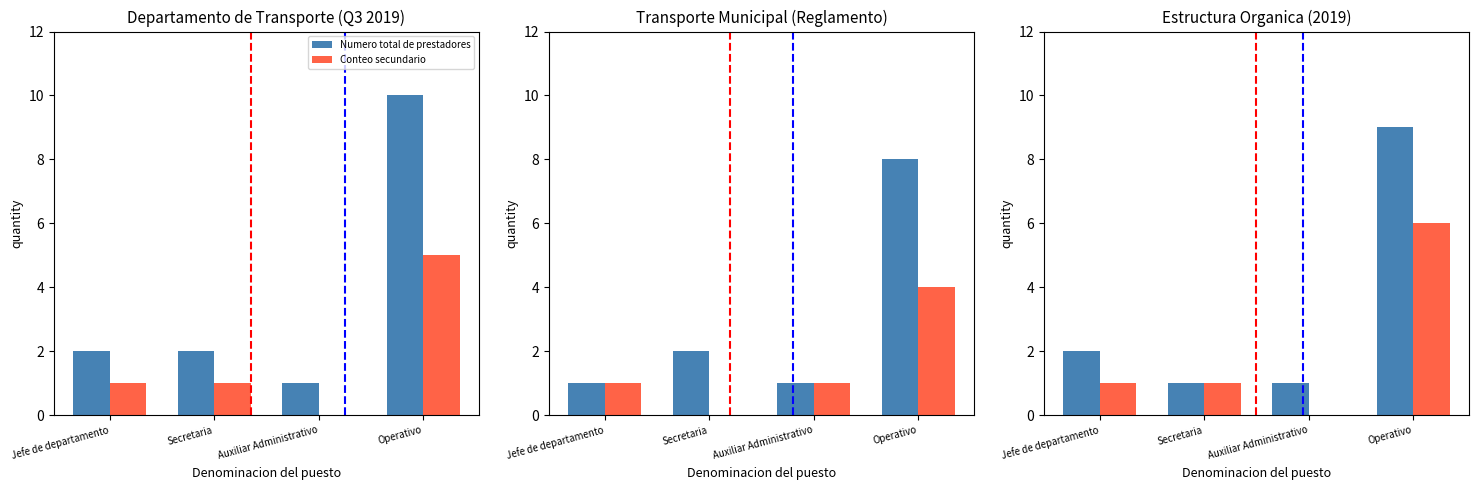

Are the bars horizontal?

No